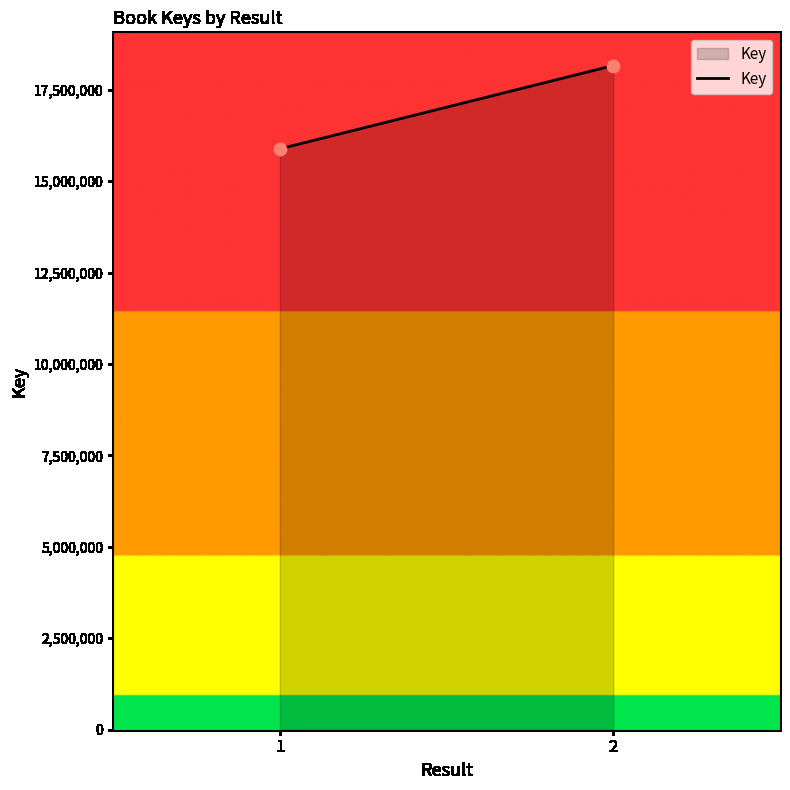

What is the range of Y values (max minus min)?

2277662